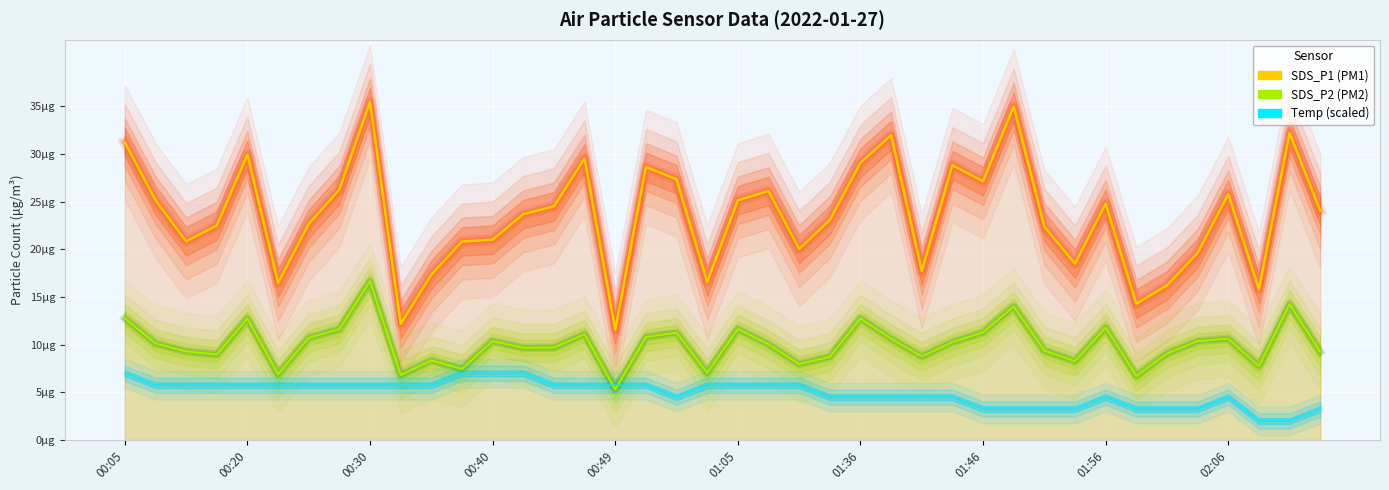

What is the change in value from 00:49 to 39?

-2.5